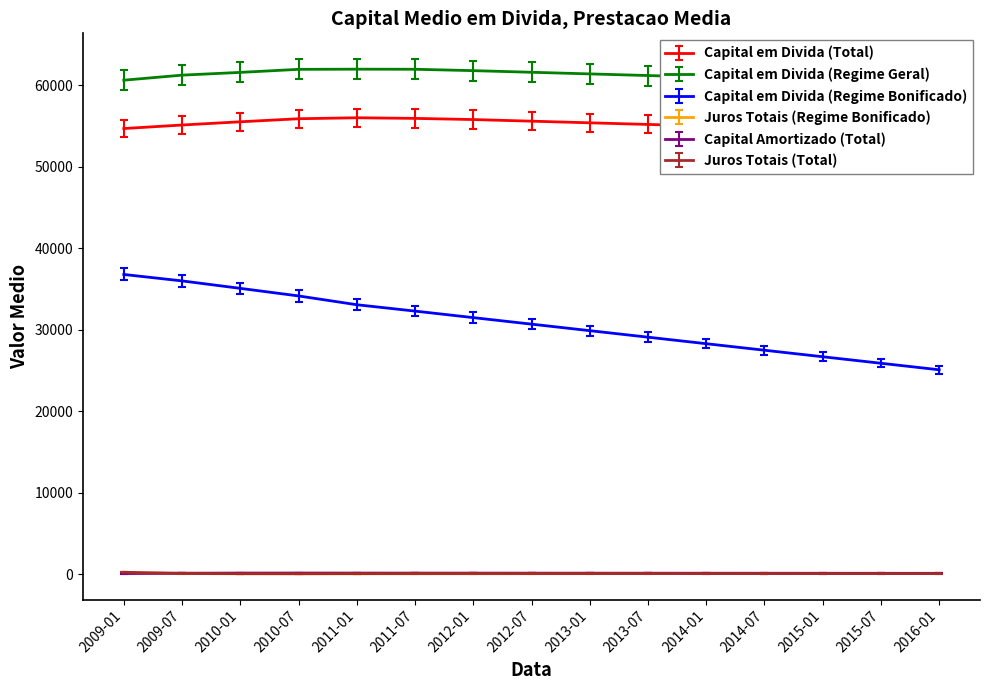

At which category does the chart reach its peak across all series?

2011-01